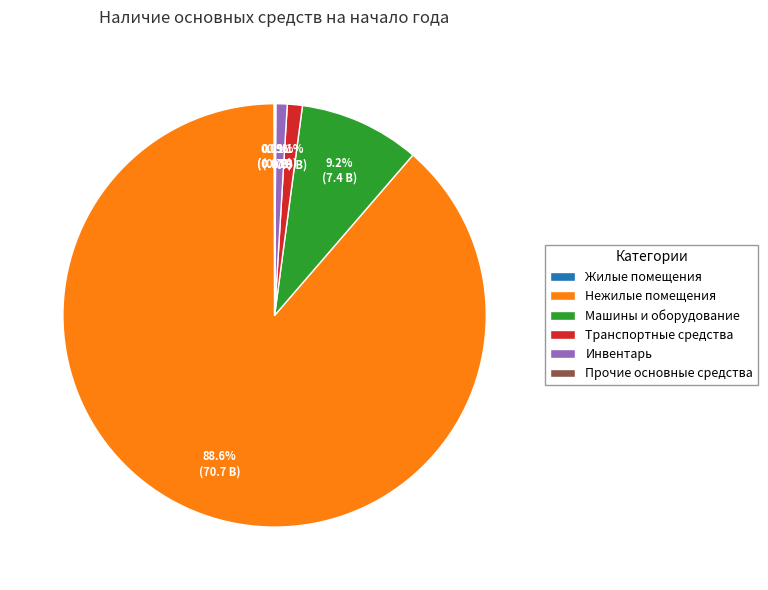

Is there any slice that represents more than half of the pie?

Yes